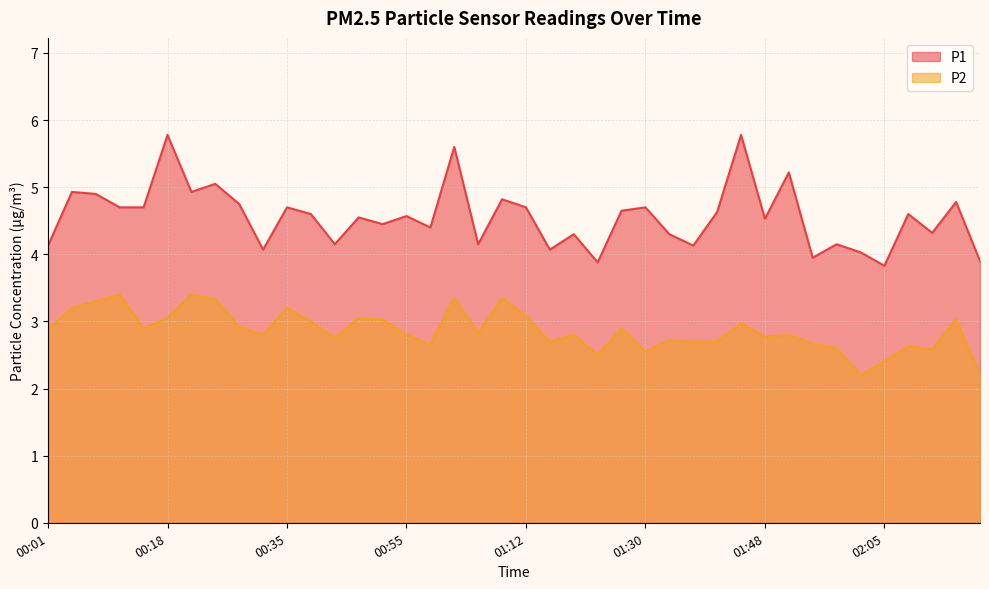

Which series has the largest total across all categories?

P1